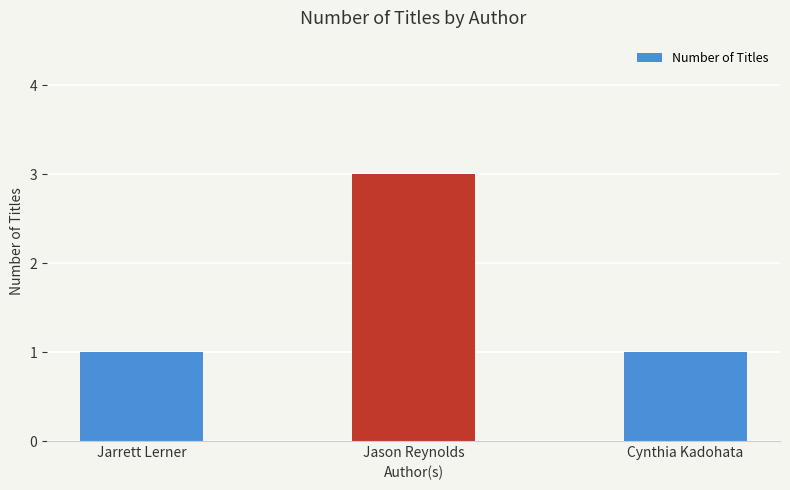

What position from the left is Jason Reynolds?

2